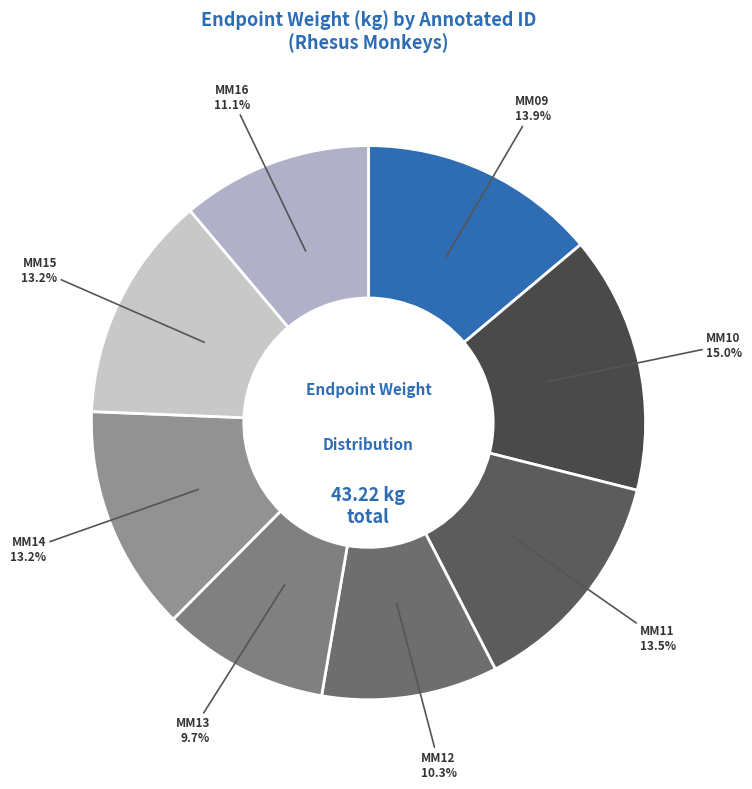

Does MM11 account for over 50% of the chart?

No